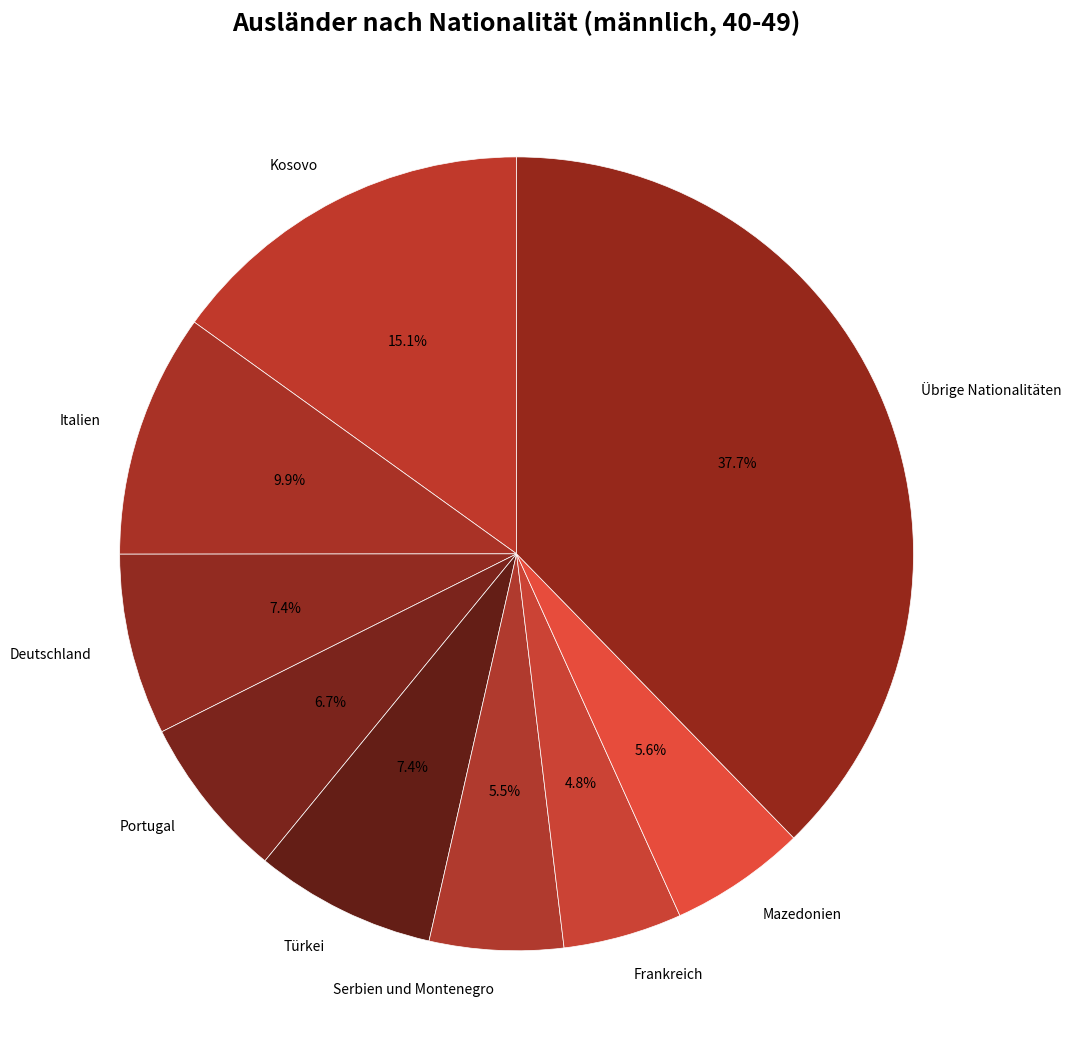

Count the number of slices in the pie.

9